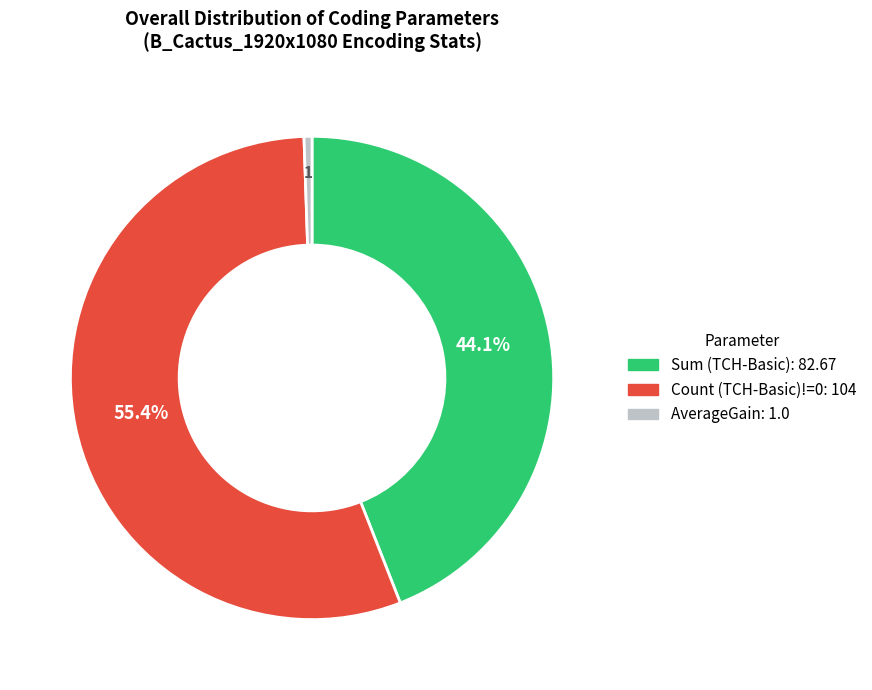

What is the majority slice?

Count (TCH-Basic)!=0